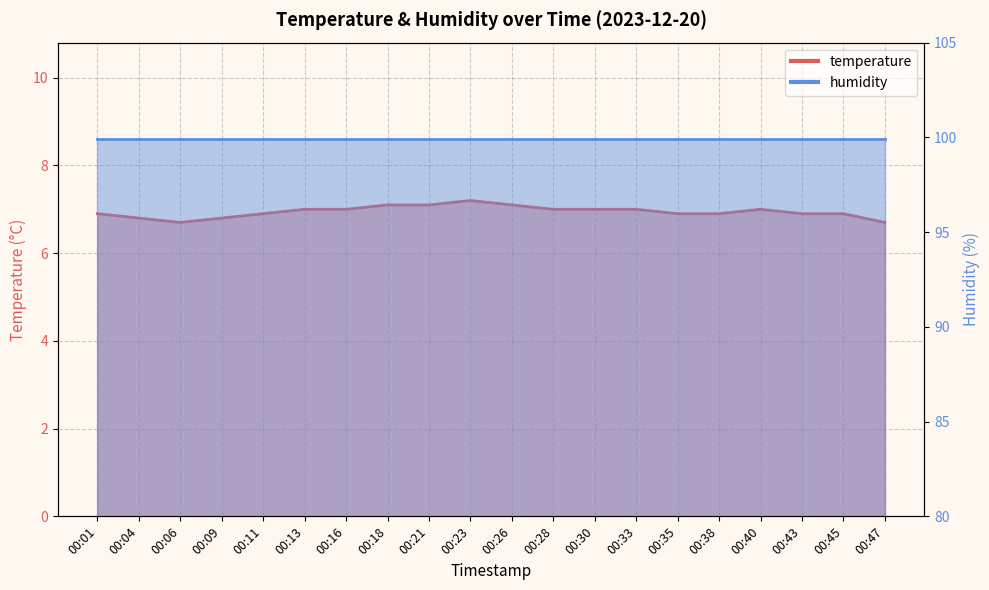

Rank the categories by value from lowest to highest.

00:06, 00:47, 00:04, 00:09, 00:01, 00:11, 00:35, 00:38, 00:43, 00:45, 00:13, 00:16, 00:28, 00:30, 00:33, 00:40, 00:18, 00:21, 00:26, 00:23